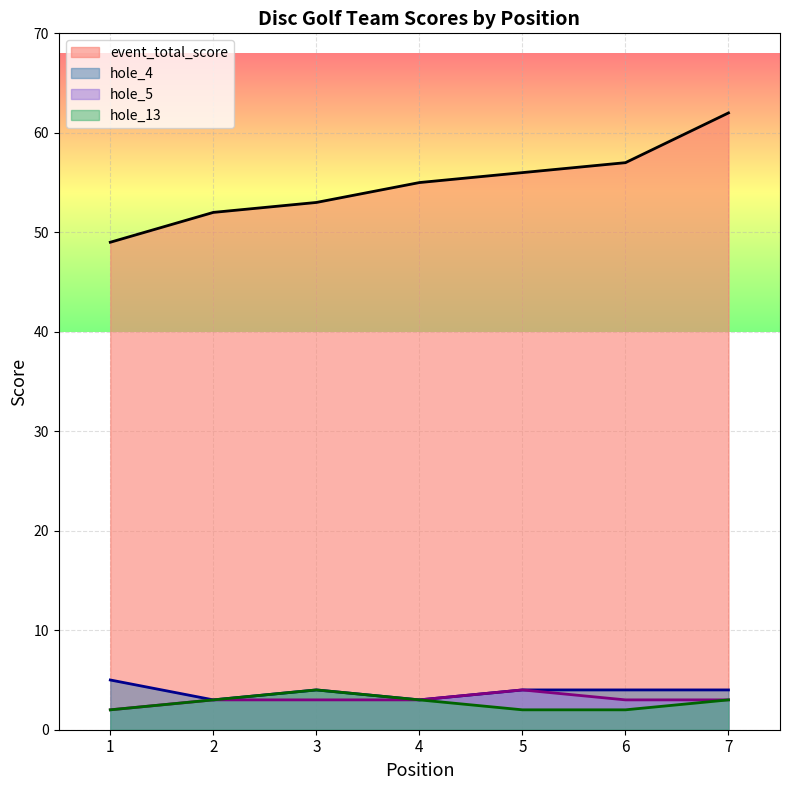

Between 3 and 6, which series saw the biggest shift?

event_total_score